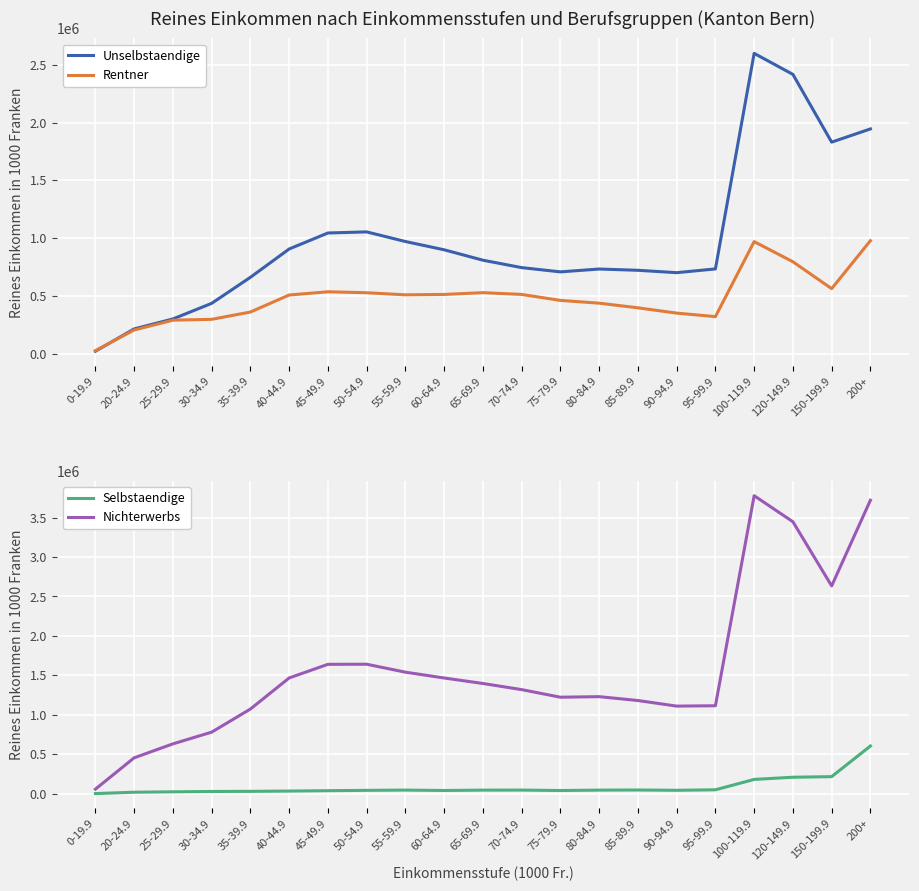

What is the total value across all series at 0-19.9?

111859.0